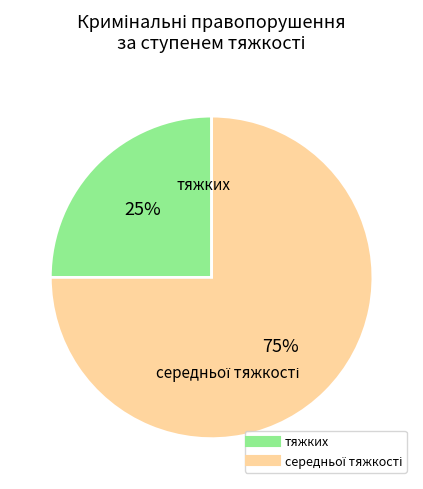

Does any single category account for the majority?

Yes